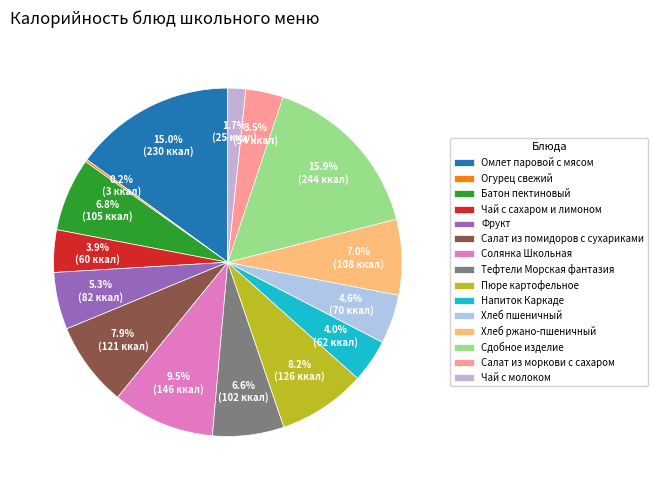

Which category has the biggest portion of the pie?

Сдобное изделие